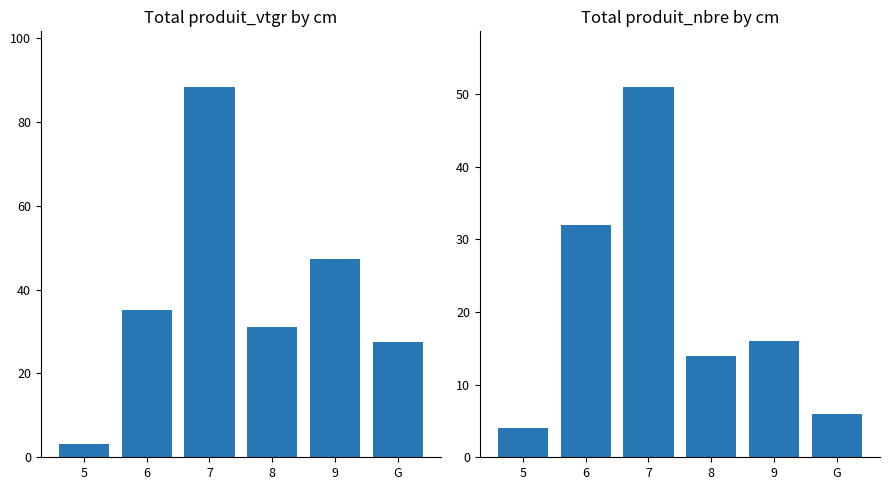

What is the greatest value displayed?

88.3